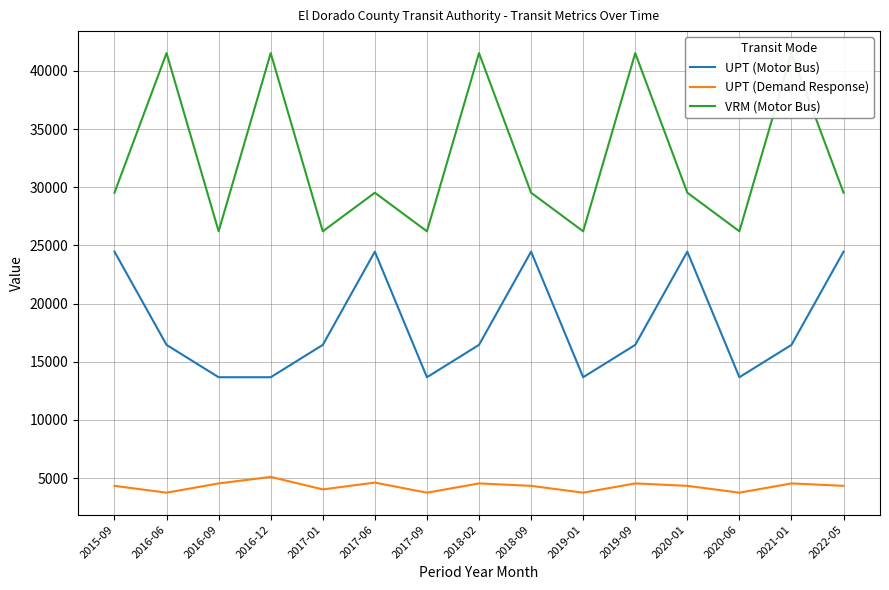

What is the average value of the UPT (Motor Bus) series?

18196